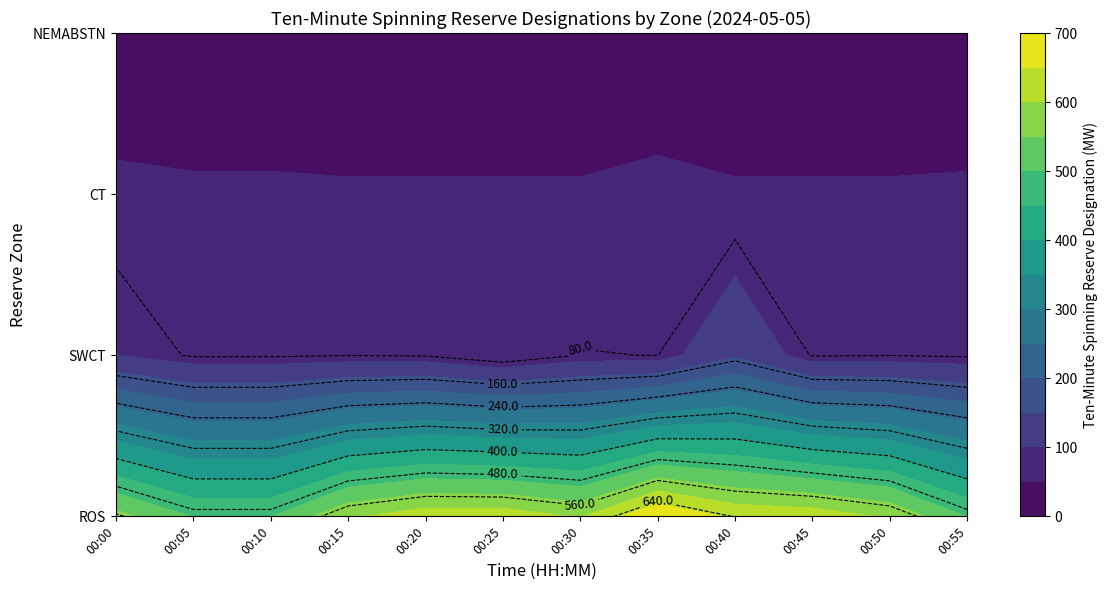

At which category is the sum across all series the highest?

00:35